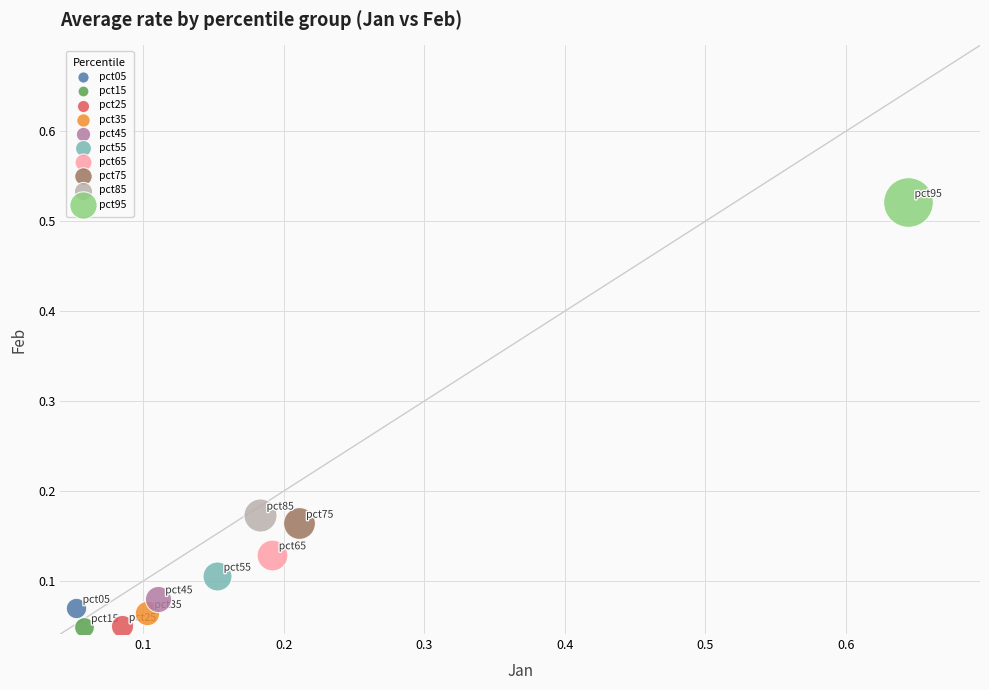

What are all the series names shown in the legend?

pct05, pct15, pct25, pct35, pct45, pct55, pct65, pct75, pct85, pct95